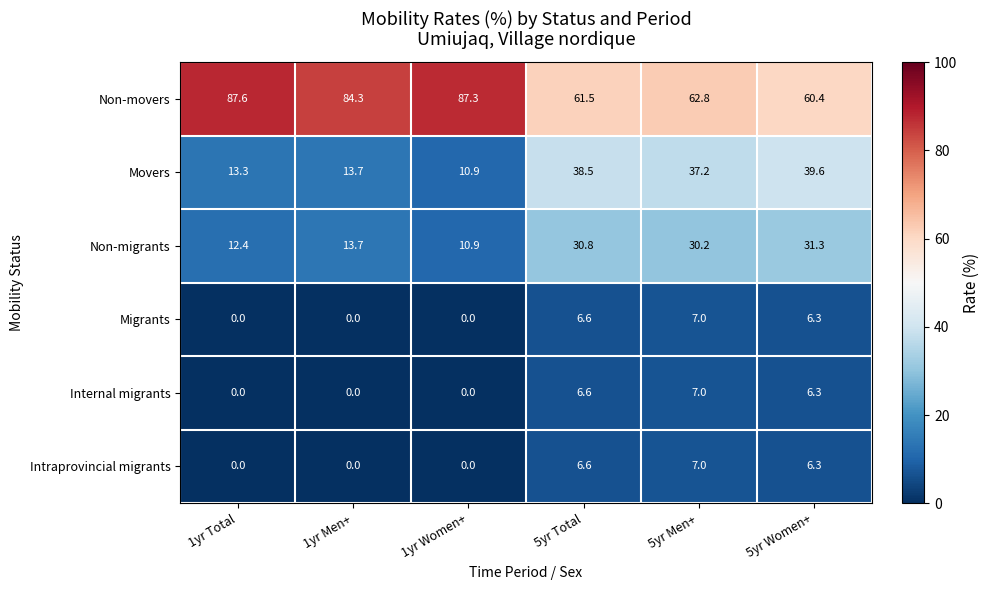

The value of Non-movers at 5yr Women+ is 60.4. True or false?

True